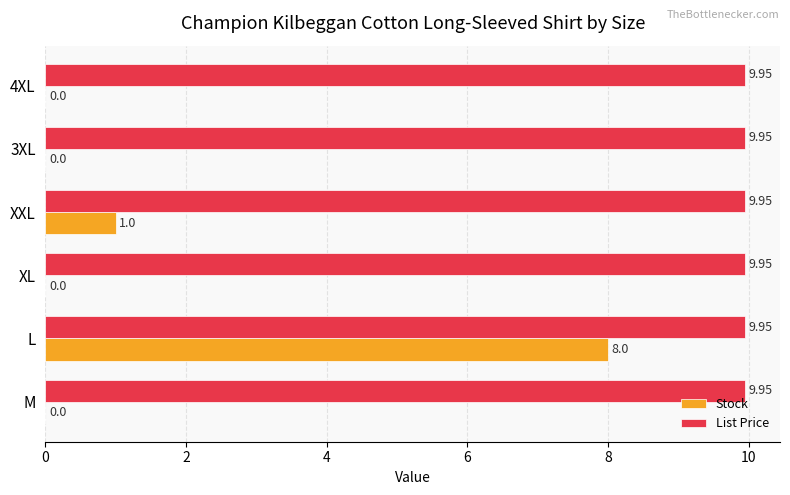

Count the number of categories in the chart.

6